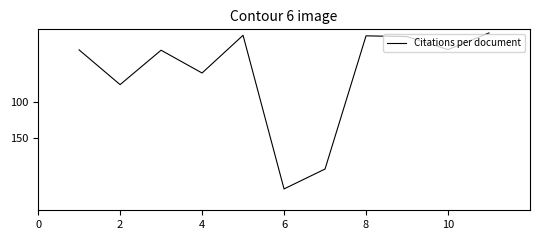

What is the maximum value shown in the chart?

220.5